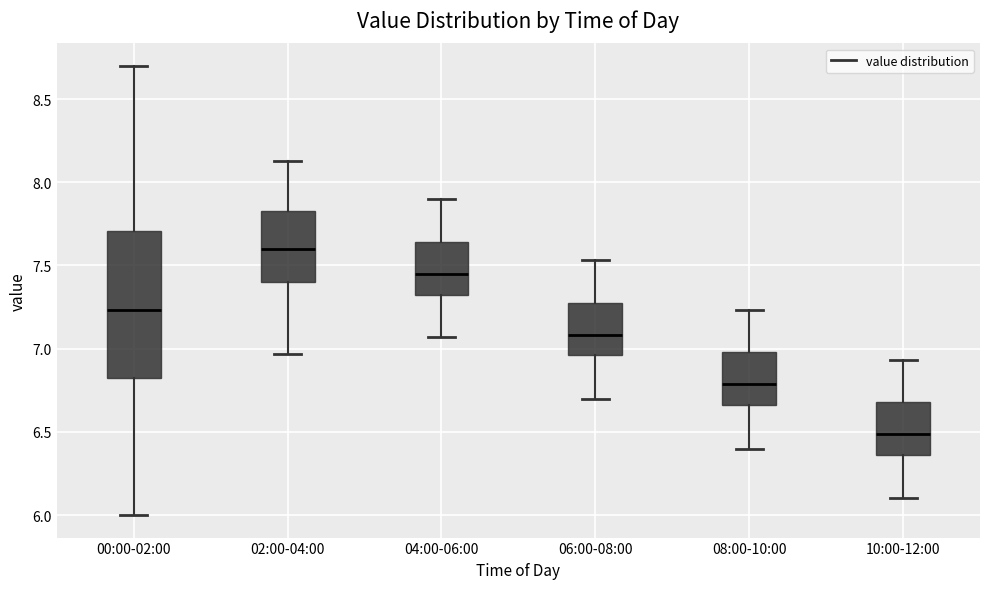

Comparing the boxes themselves (not the whiskers), which one is the tallest?

00:00-02:00